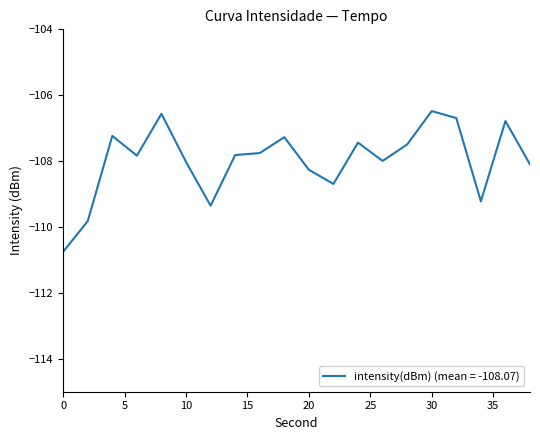

What is the difference between the maximum and minimum values?

4.3